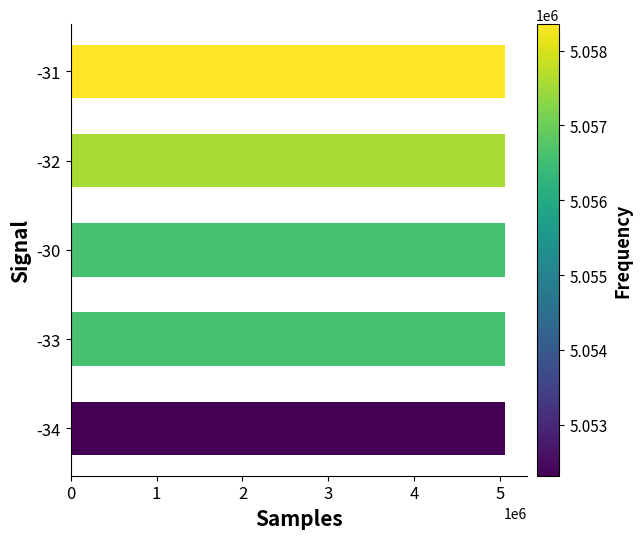

How many categories are shown in the chart?

5